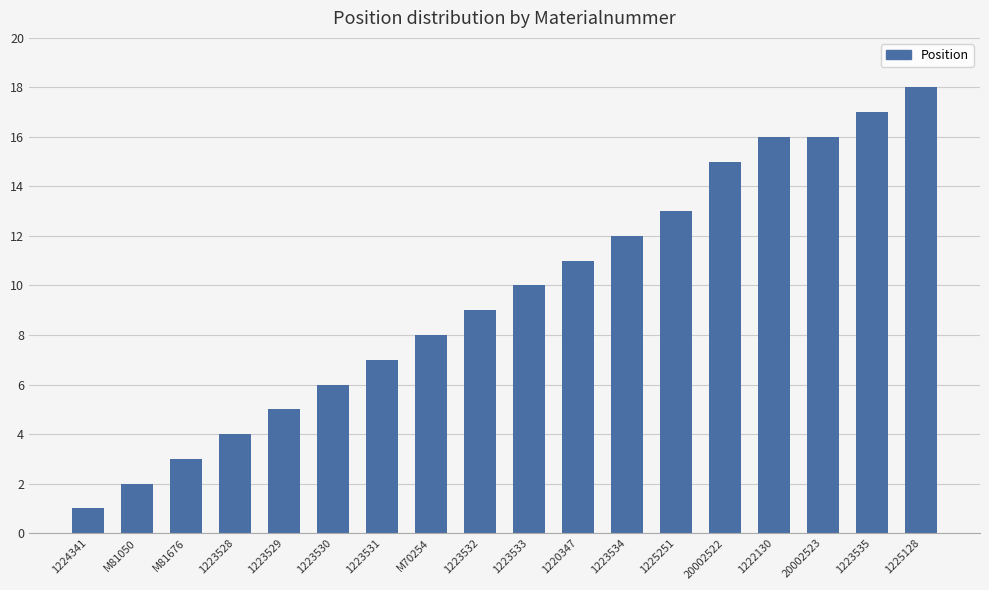

Which label corresponds to the largest value in the chart?

1225128